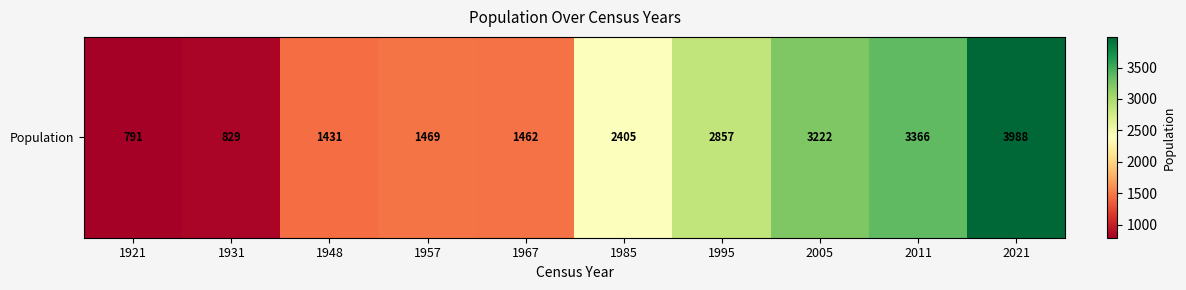

At which label is the value closest to 2389?

1985